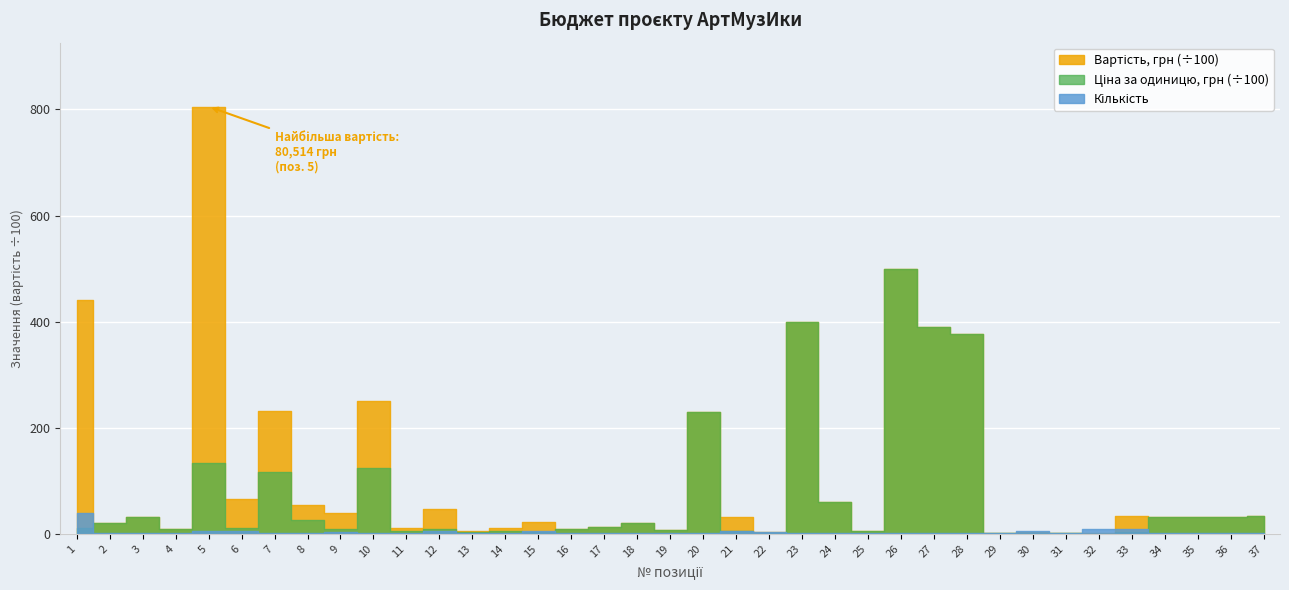

Where is the first local minimum for Кількість?

31